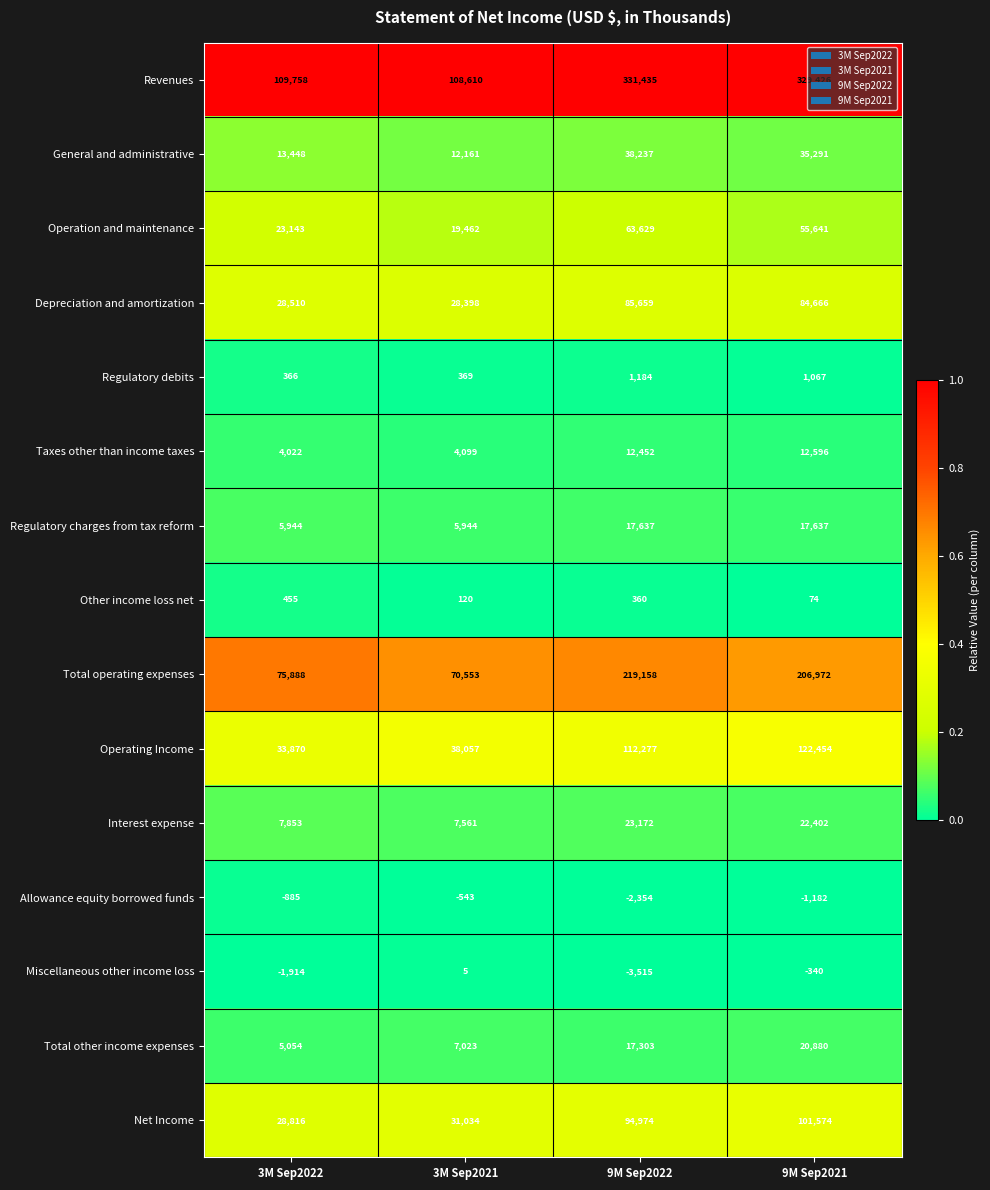

Is the value of Total operating expenses at 9M Sep2022 greater than the value of Regulatory charges from tax reform at 3M Sep2021?

Yes